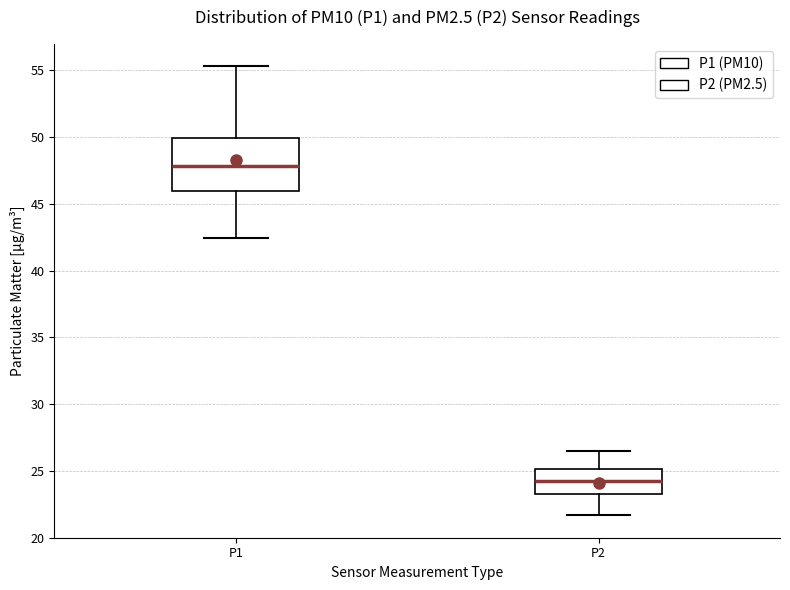

Reading left to right, transcribe this box plot: for each box, give where its median line is, the range the box spans, and where its two whiskers end, as read against the y-axis. The values are not printed on the chart, so give them approximately, as read against the axis.

P1: median 48.0, box 46.0 to 50.0, whiskers 42.5 to 55.5
P2: median 24.0, box 23.0 to 25.0, whiskers 21.5 to 26.5